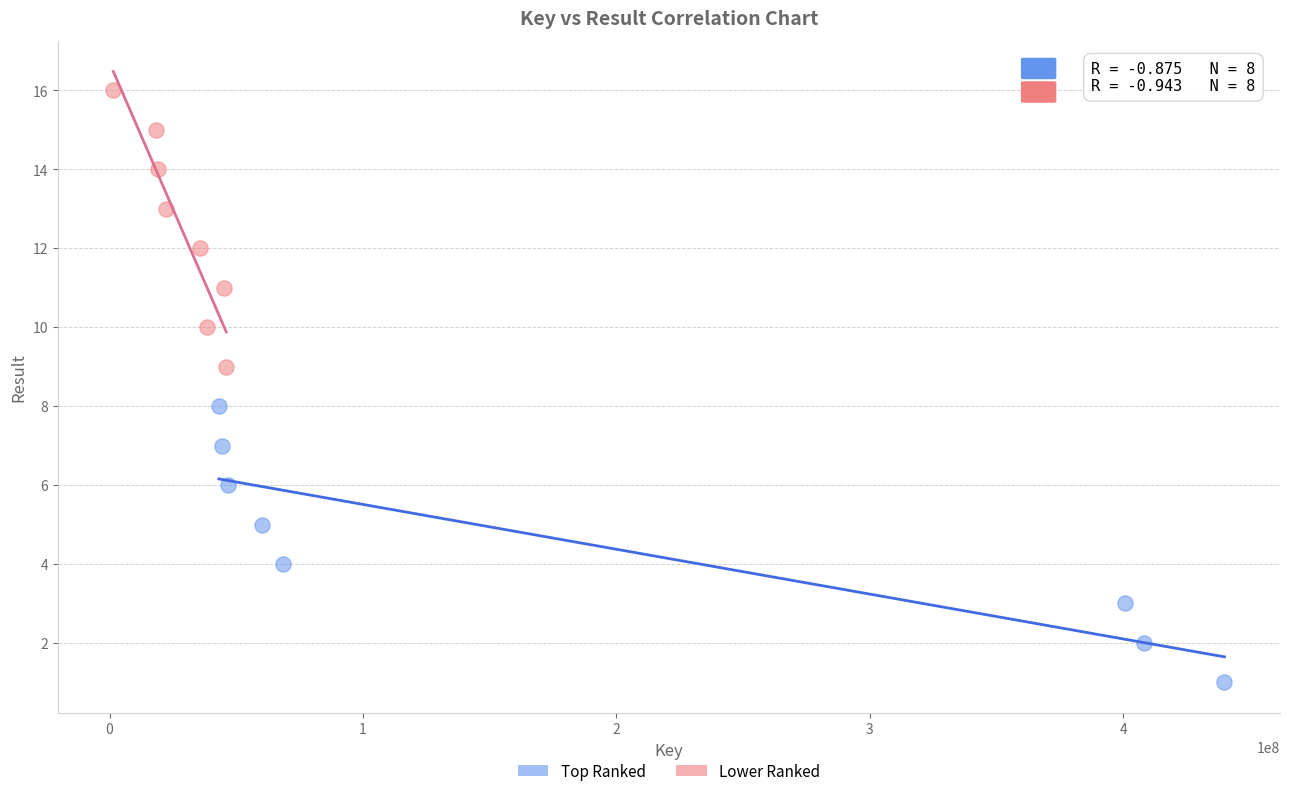

Which series reaches the minimum Y coordinate?

Top Ranked